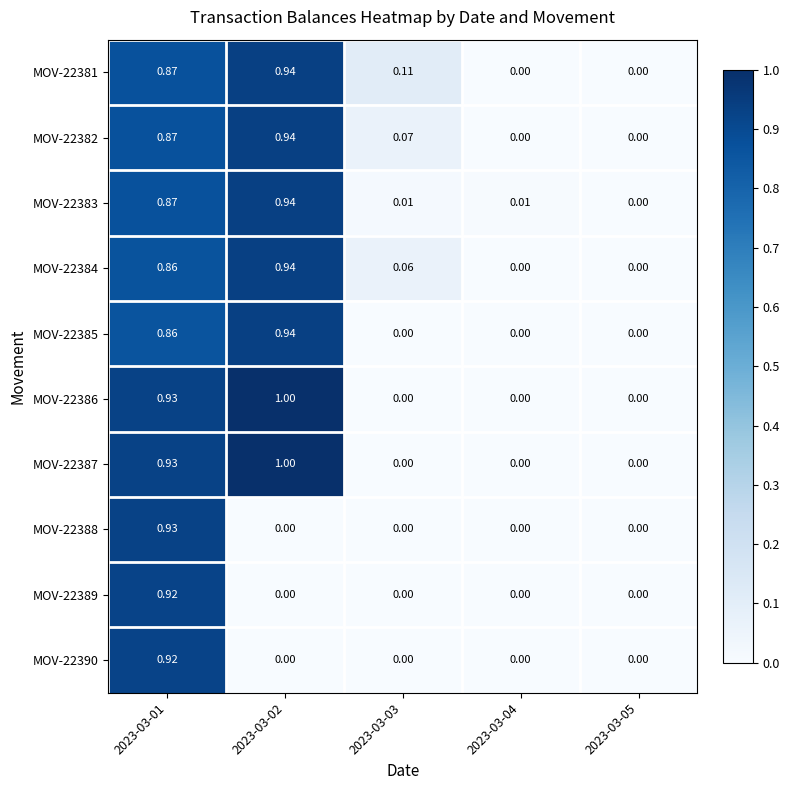

Is the value of MOV-22390 at 2023-03-05 greater than the value of MOV-22383 at 2023-03-04?

No